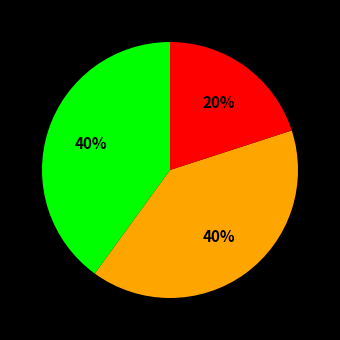

Is there any slice that represents more than half of the pie?

No